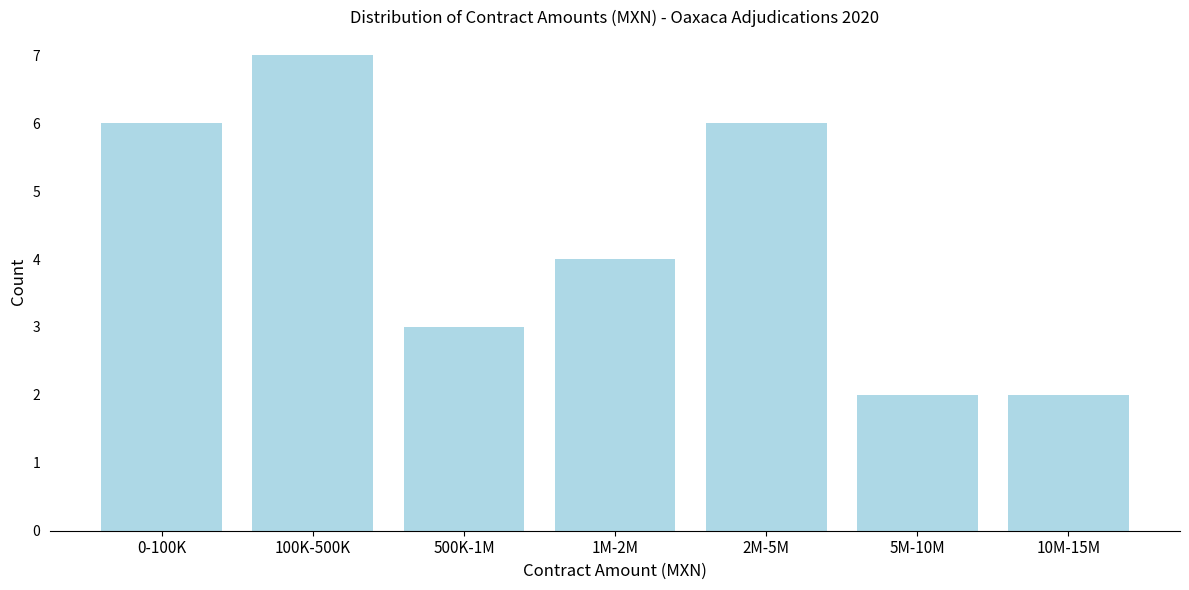

Reading left to right, transcribe all the data shown in this chart.

0-100K=6	100K-500K=7	500K-1M=3	1M-2M=4	2M-5M=6	5M-10M=2	10M-15M=2